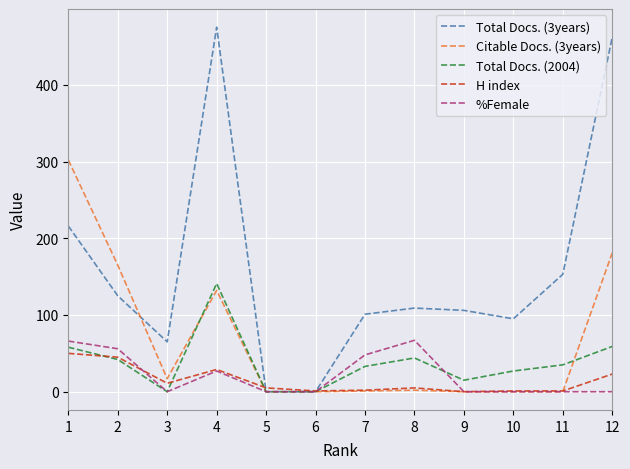

What are all the series names shown in the legend?

Total Docs. (3years), Citable Docs. (3years), Total Docs. (2004), H index, %Female